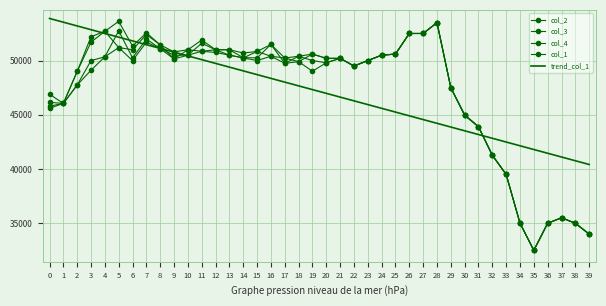

The value of trend_col_1 at 19 is 47324.2. True or false?

True